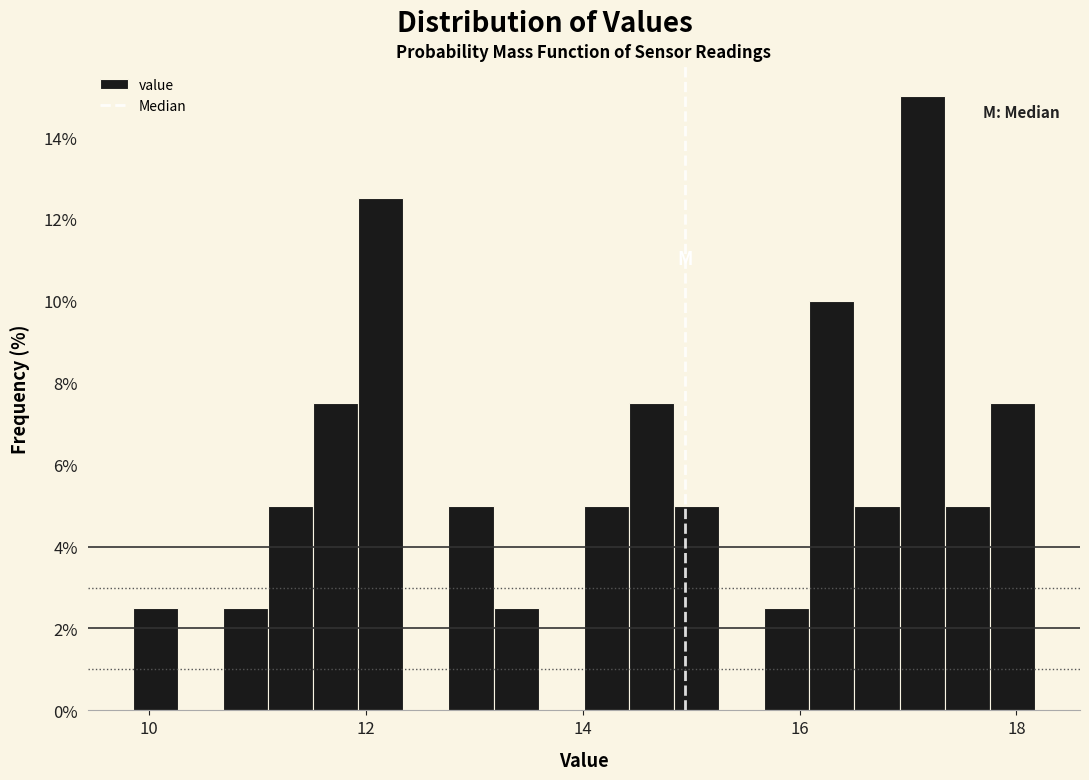

Around what value on the x-axis is the tallest bar? Give the approximate position of its centre, as read against the axis.

17.2